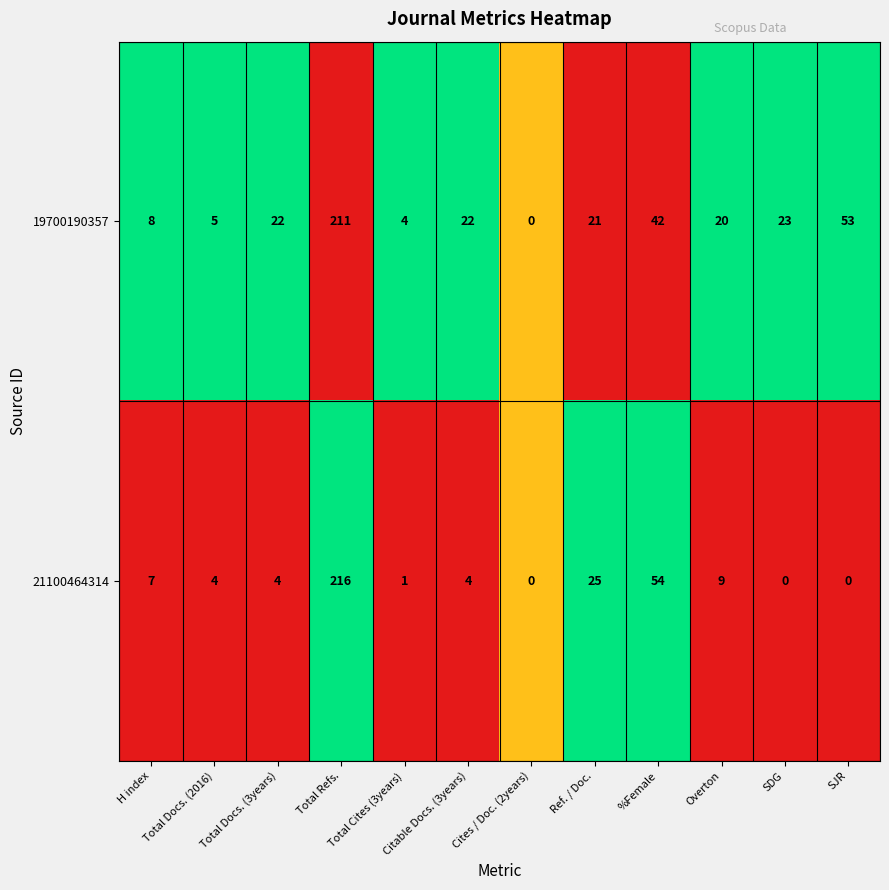

At which label is 19700190357 closest to 105?

SJR